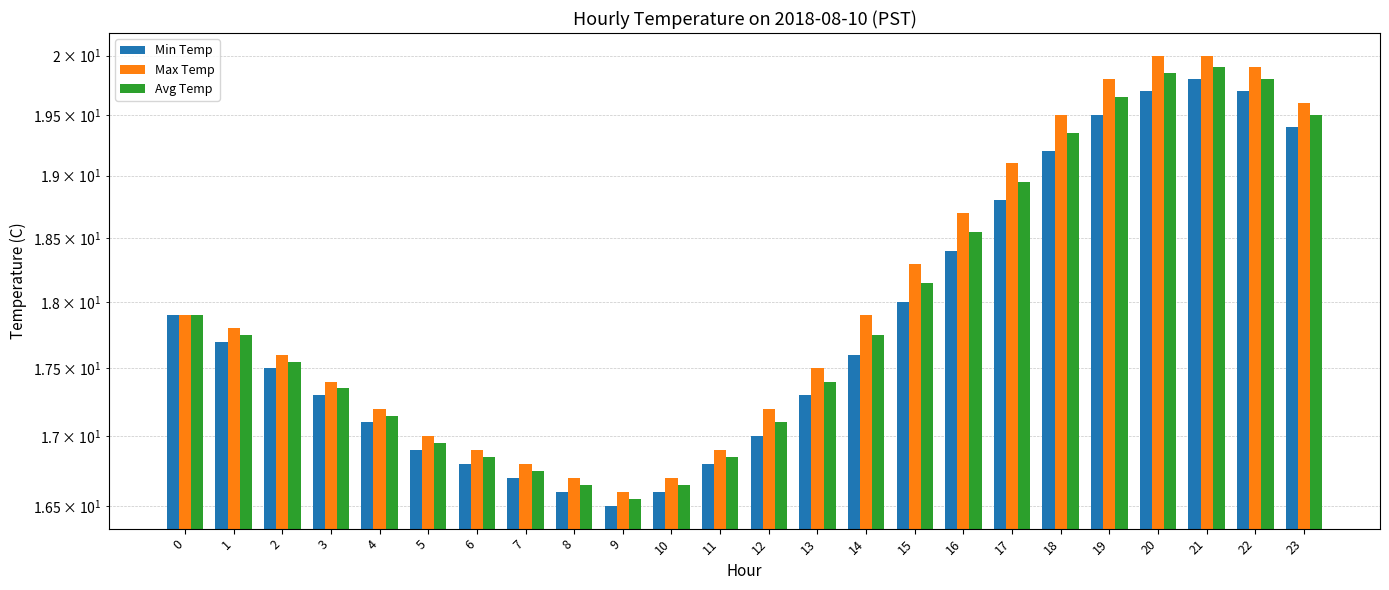

Which label corresponds to the smallest value in the chart?

9